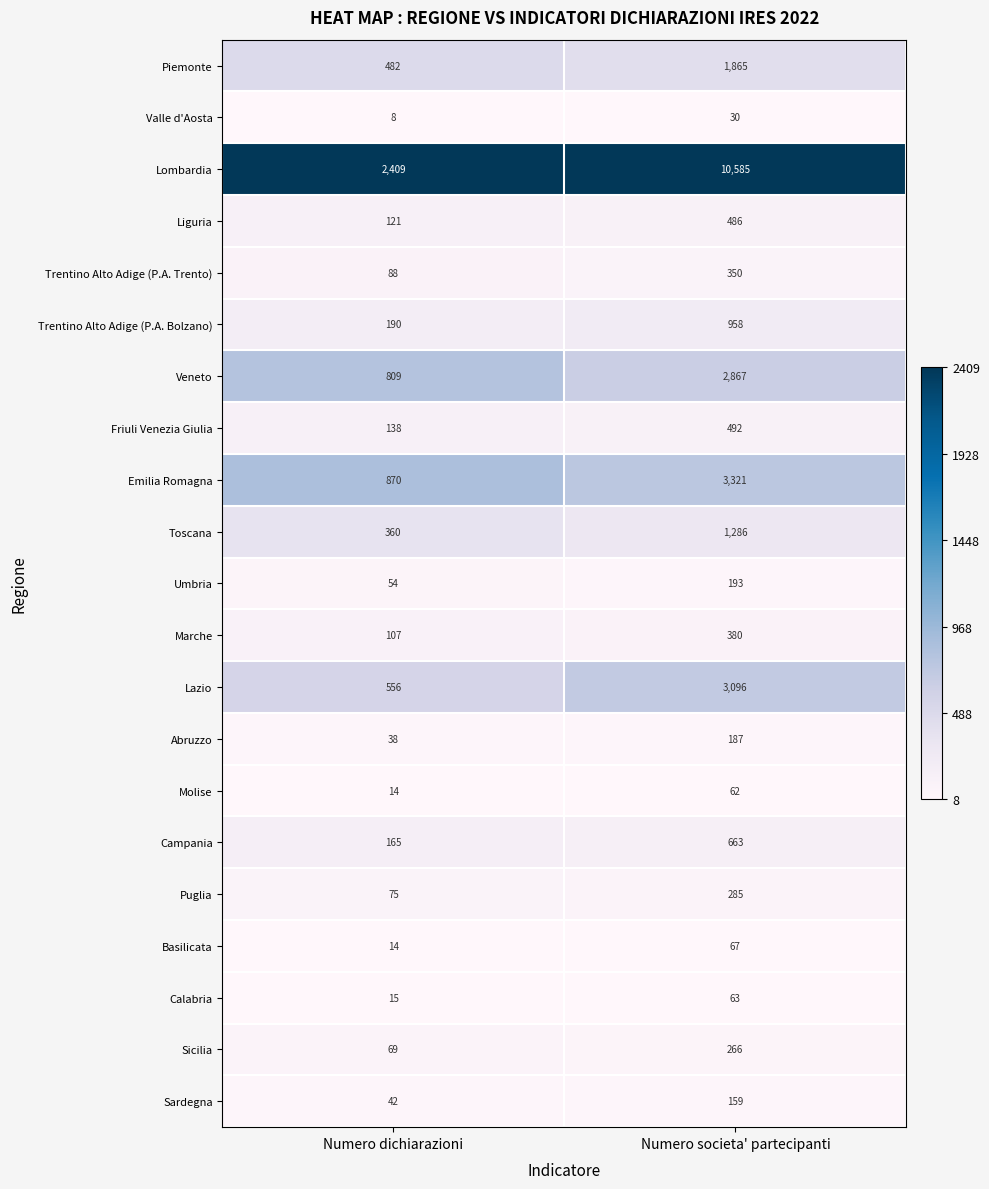

Which series has the largest total across all categories?

Lombardia